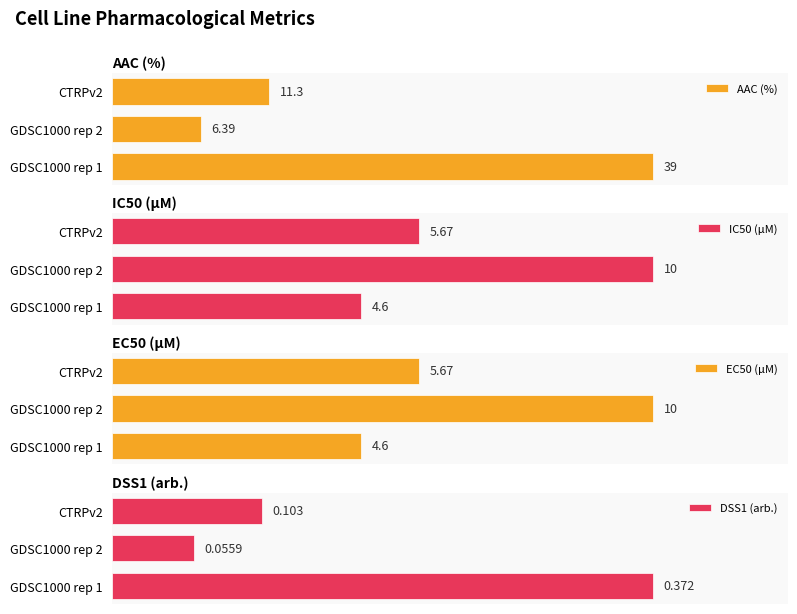

What is the smallest value displayed?

0.1